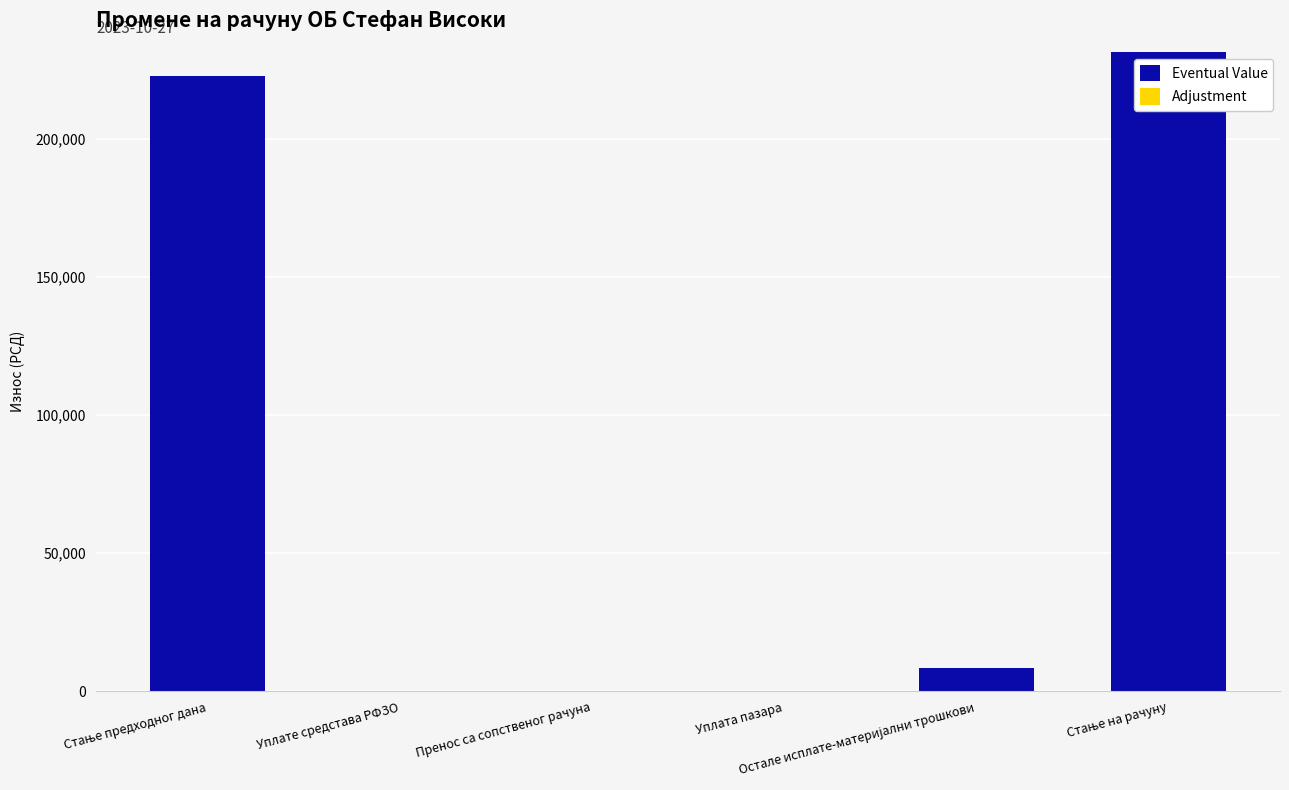

What is the maximum value shown in the chart?

231305.4